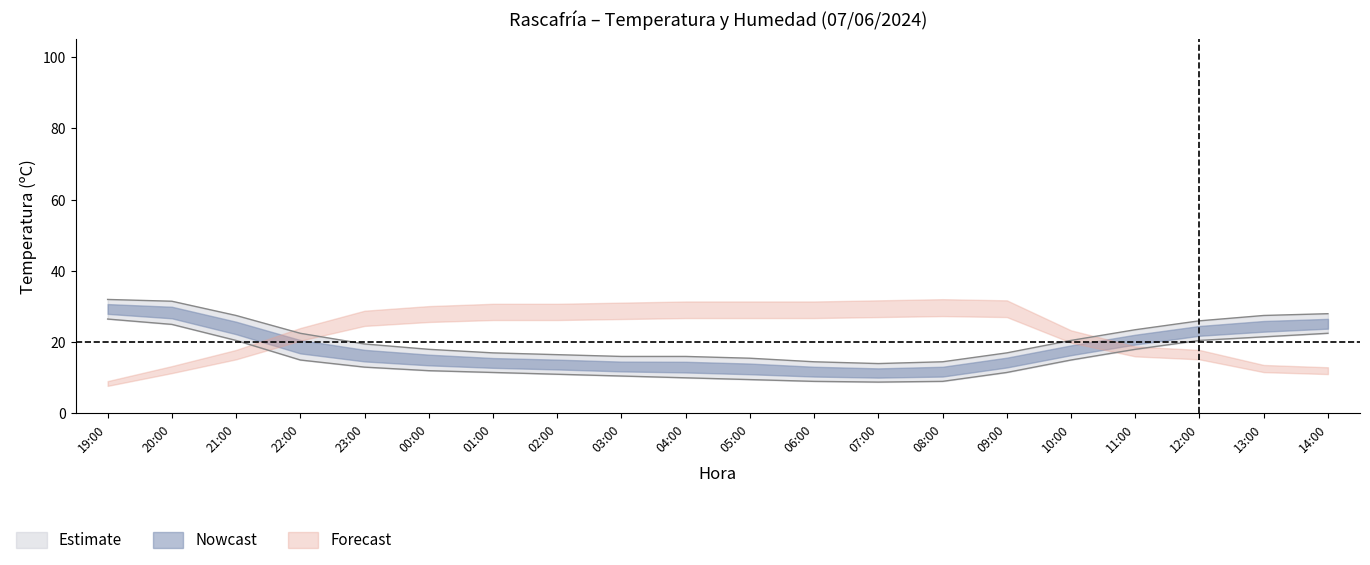

What is the sum of the Humedad (%) values at 14:00 and 11:00?

40.5